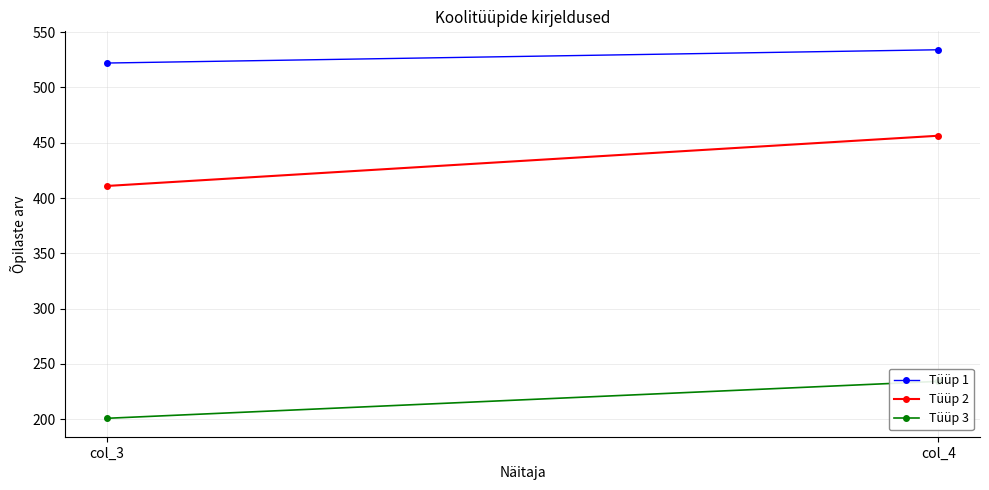

What is the value of the Tüüp 1 point at the 2nd from the left?

534.0